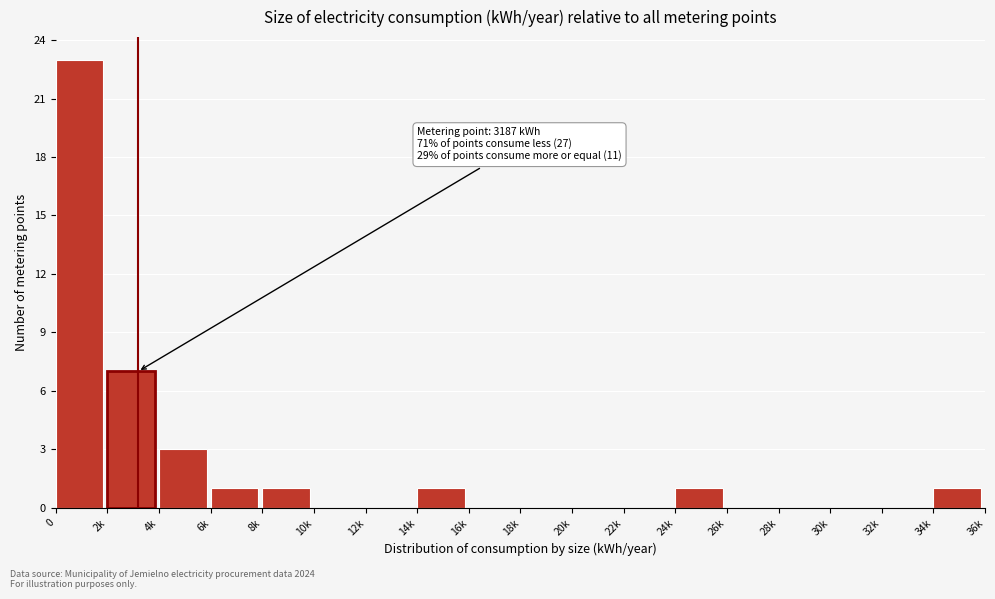

Reading left to right, extract all data points from this chart.

0=23	2k=7	4k=3	6k=1	8k=1	10k=0	12k=0	14k=1	16k=0	18k=0	20k=0	22k=0	24k=1	26k=0	28k=0	30k=0	32k=0	34k=1